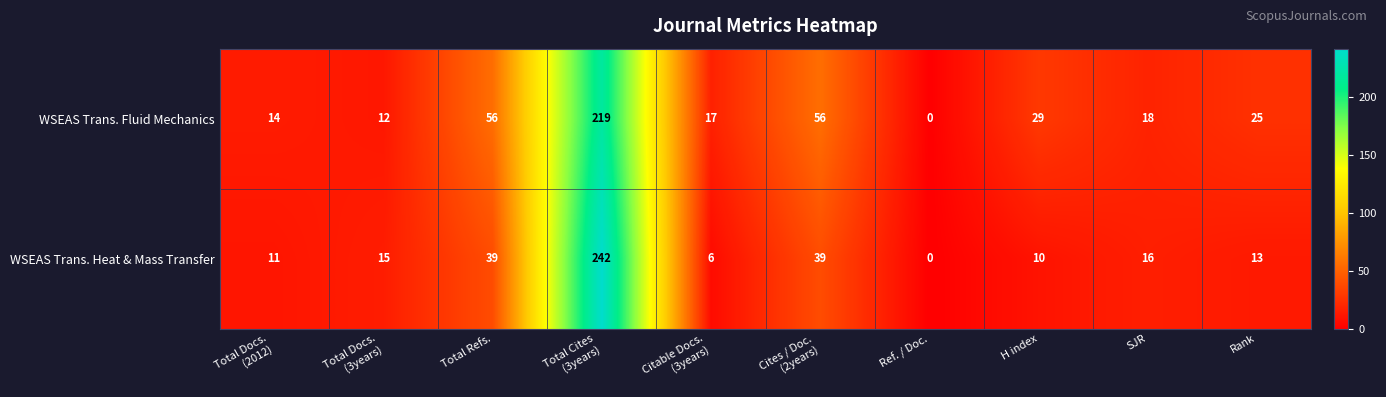

What is the maximum value for WSEAS Trans. Fluid Mechanics?

219